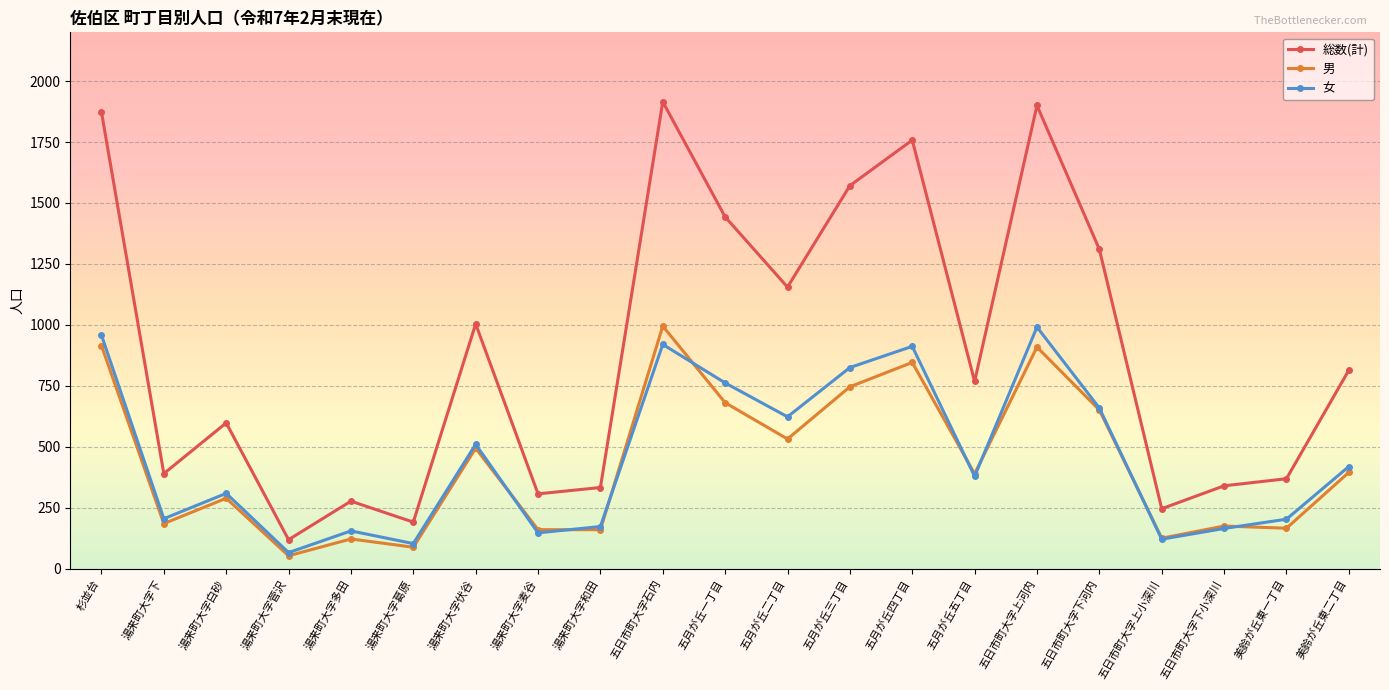

What is the difference between the second highest and minimum values in the 男 series?

862